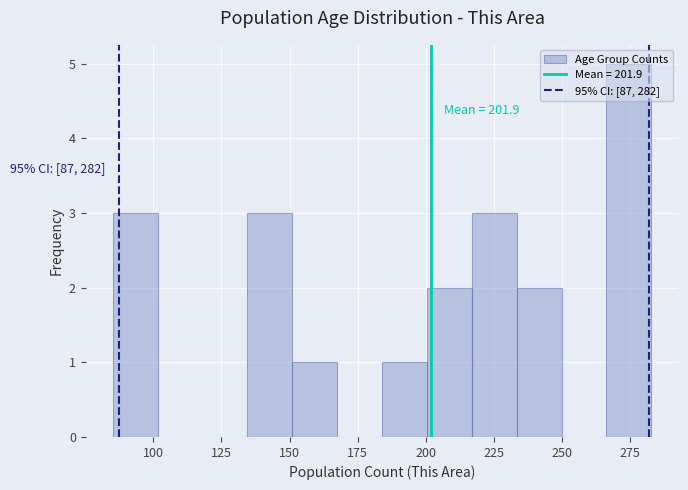

Read against the x-axis, roughly where is the centre of the tallest bar?

275